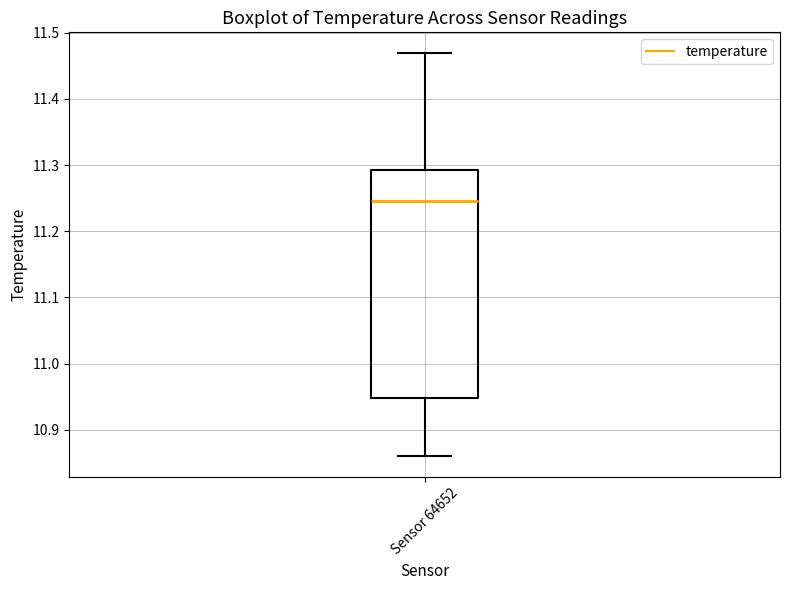

Transcribe this box plot: give where the median line is, the range the box spans, and where the two whiskers end, as read against the y-axis. The values are not printed on the chart, so give them approximately, as read against the axis.

median 11.25, box 10.95 to 11.29, whiskers 10.86 to 11.47